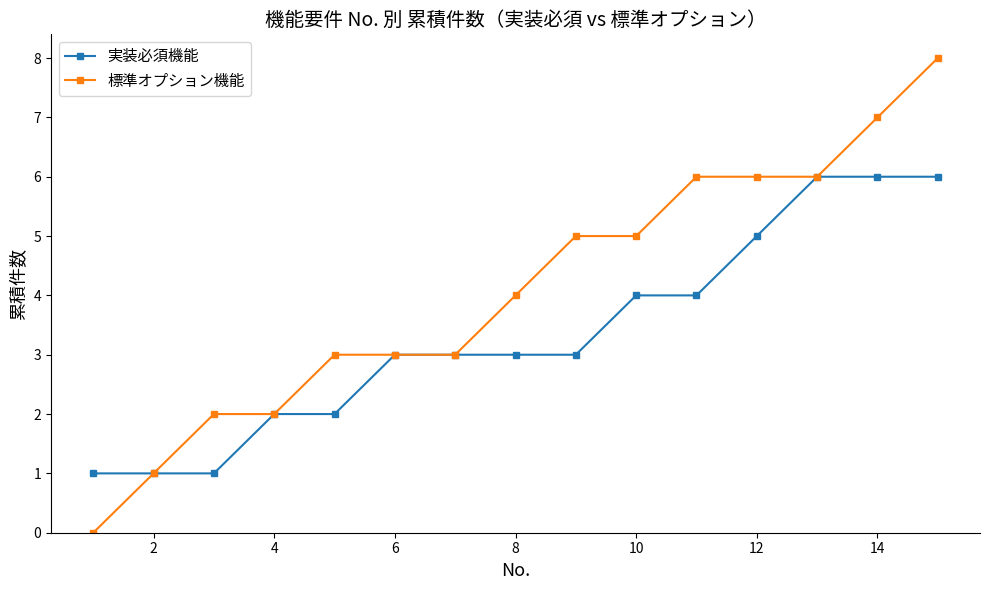

Which series has the largest range (max minus min)?

標準オプション機能